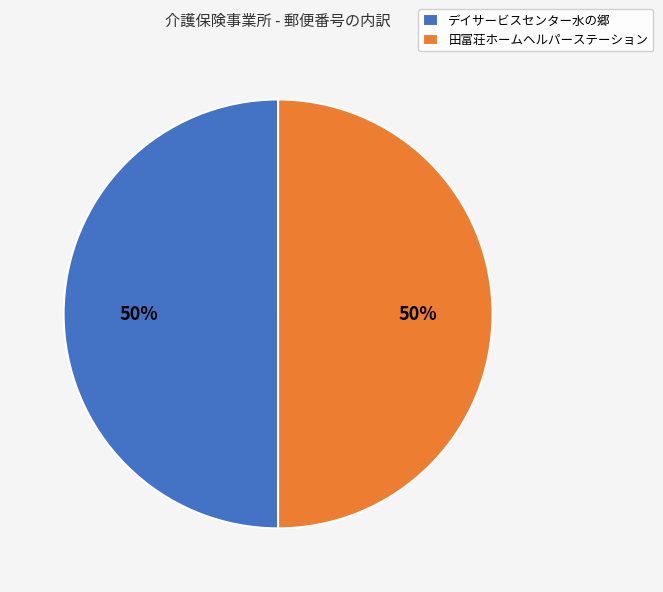

What percentage is the 田富荘ホームヘルパーステーション slice, to the nearest percent?

50%